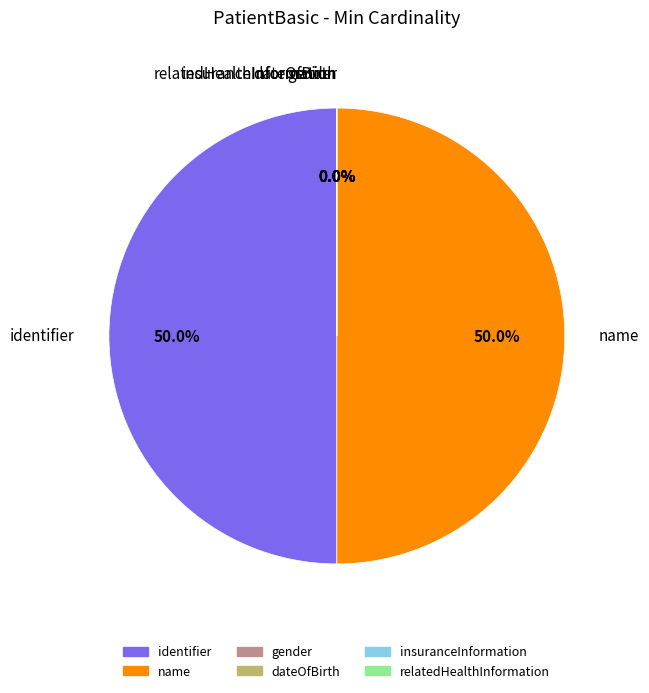

Which category has the smallest portion of the pie?

PatientBasic.gender